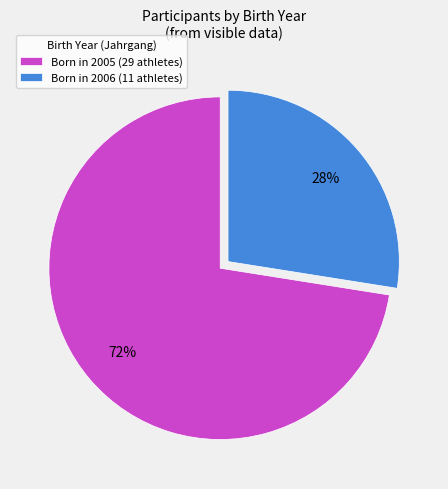

To the nearest percent, what is the combined percentage of Born in 2005 (29 athletes) and Born in 2006 (11 athletes)?

100%